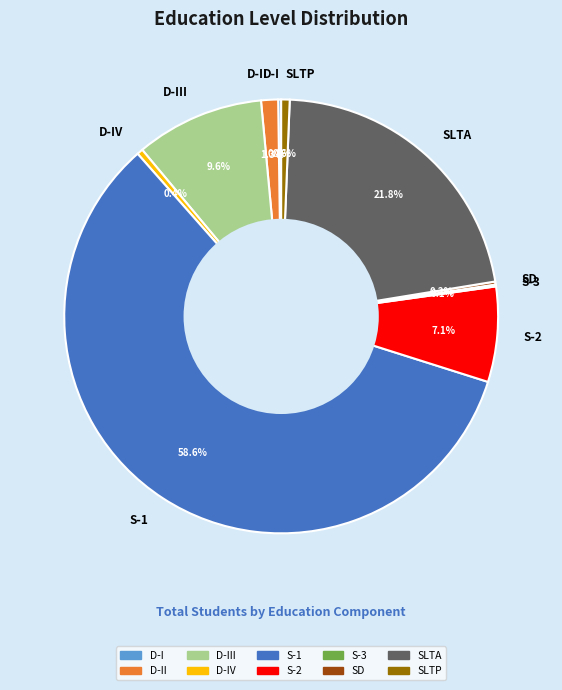

Which slice represents more than half of the pie?

S-1